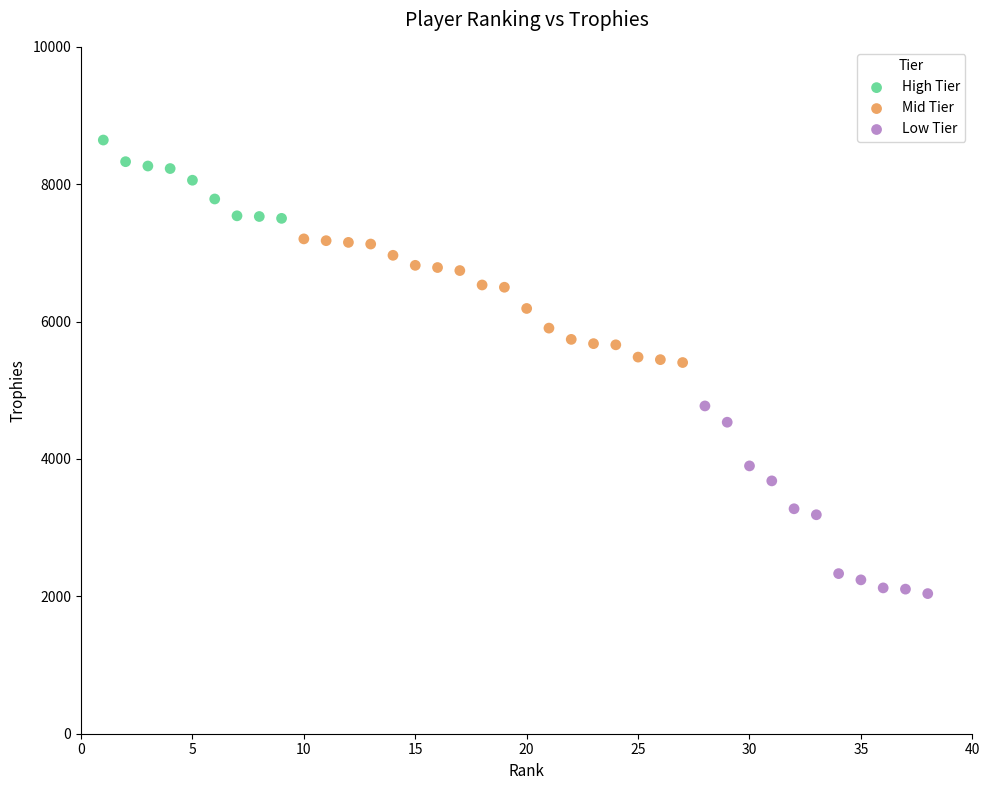

What are all the series names shown in the legend?

High Tier, Mid Tier, Low Tier